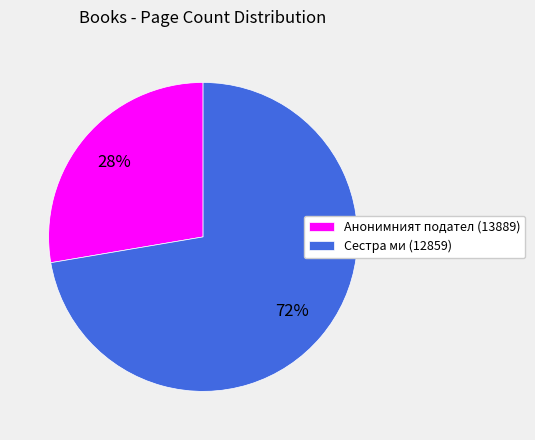

True or false: Анонимният подател (13889) accounts for 19% of the total.

False